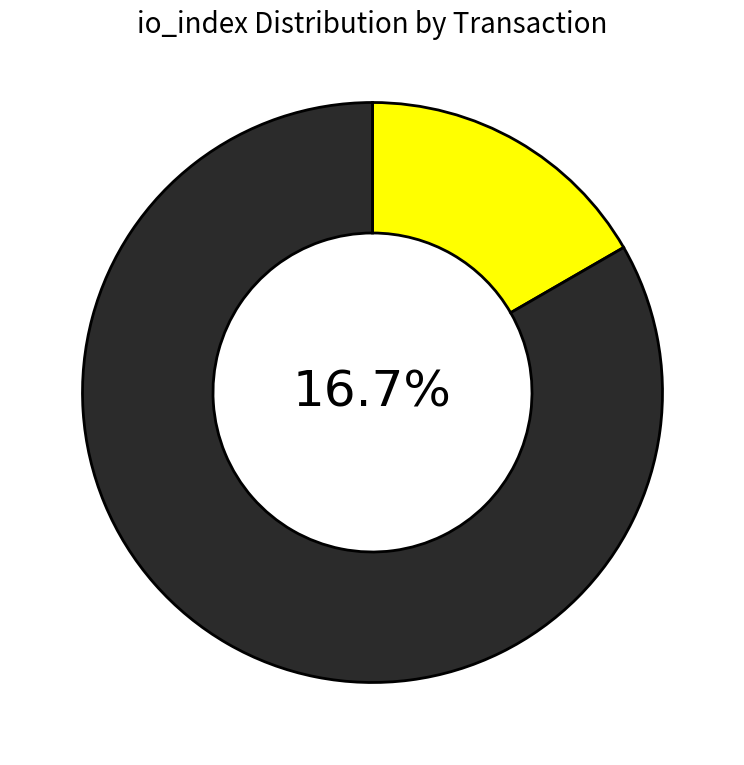

Rank the categories by value from highest to lowest.

io_index=5, io_index=1